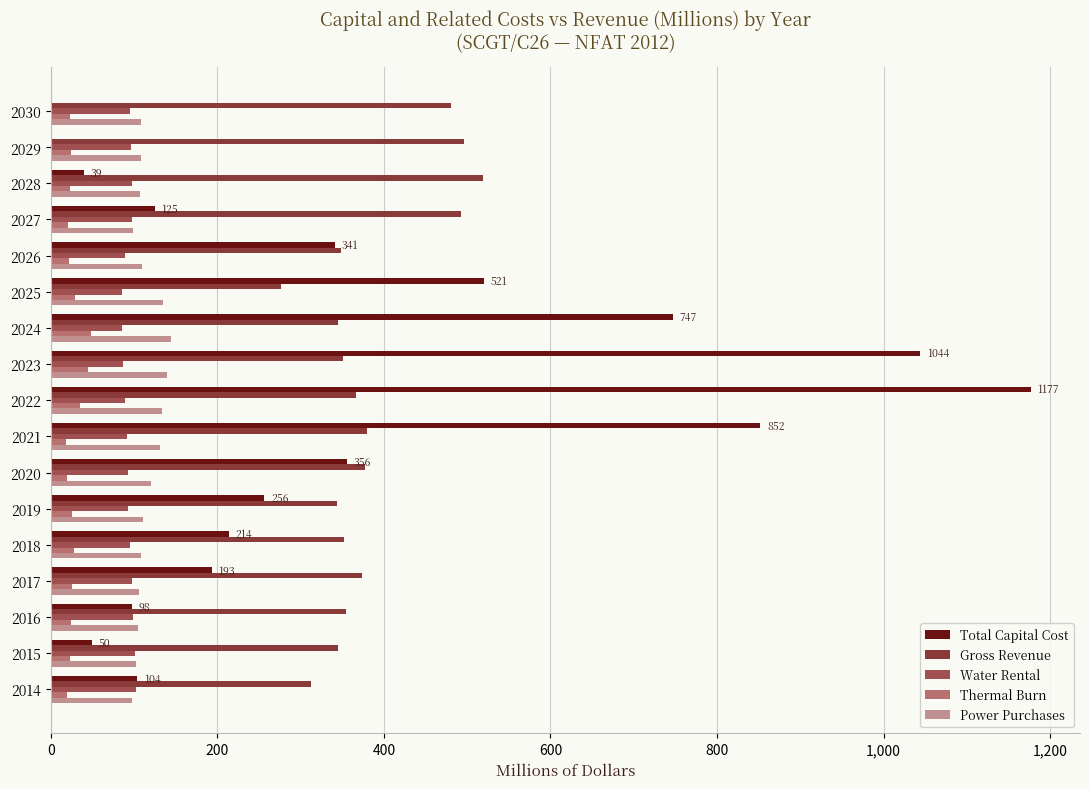

How many categories are shown in the chart?

17